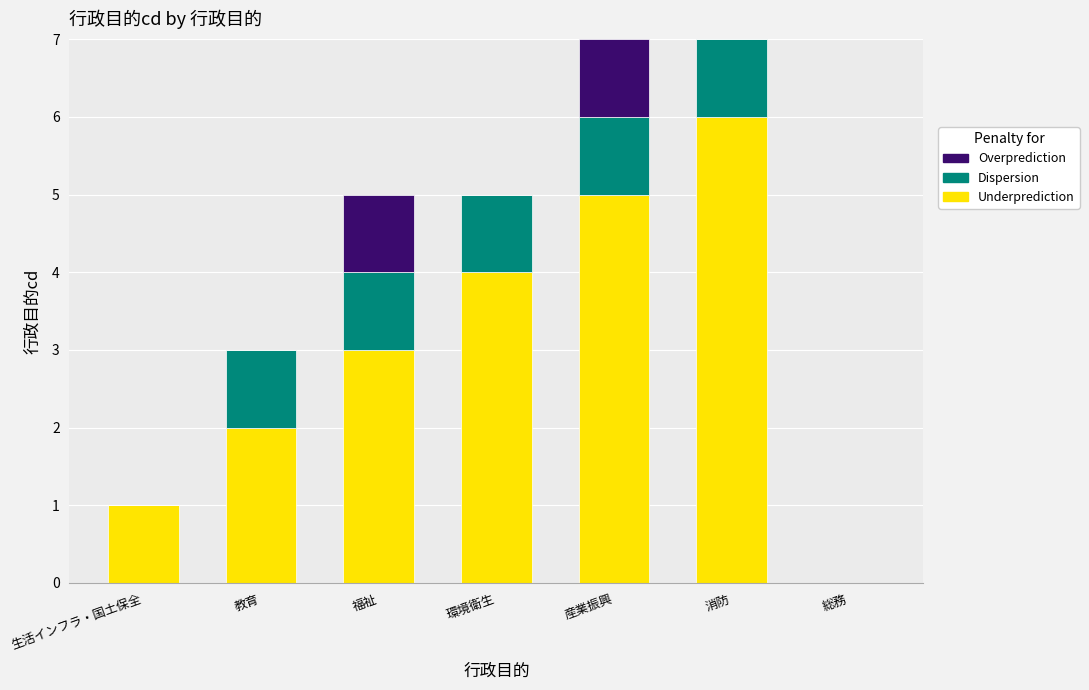

At which label does Underprediction reach its peak?

消防